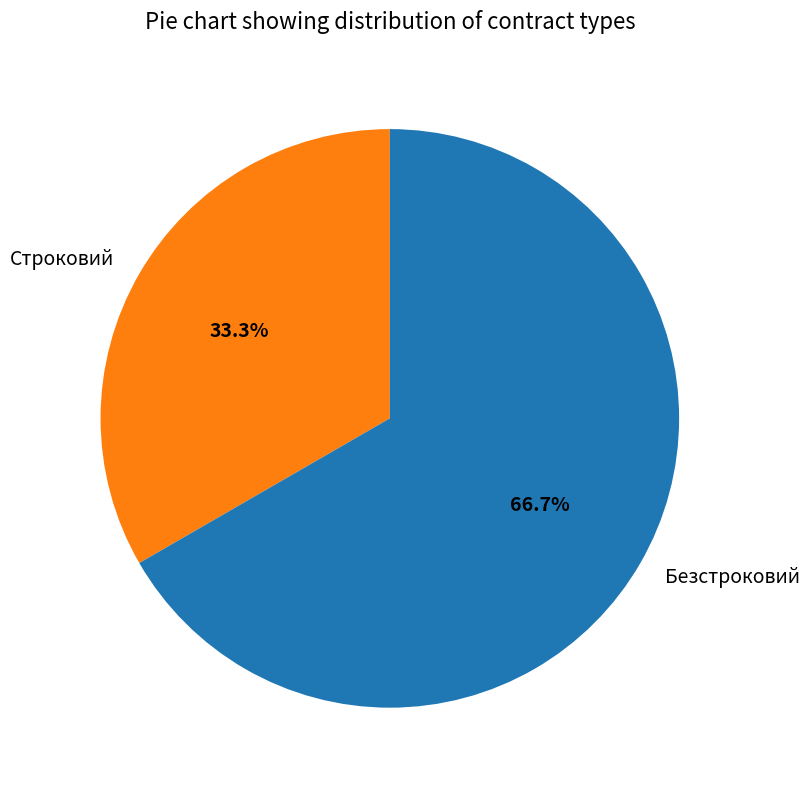

What is the ratio of the value at Безстроковий to the value at Строковий?

2.0